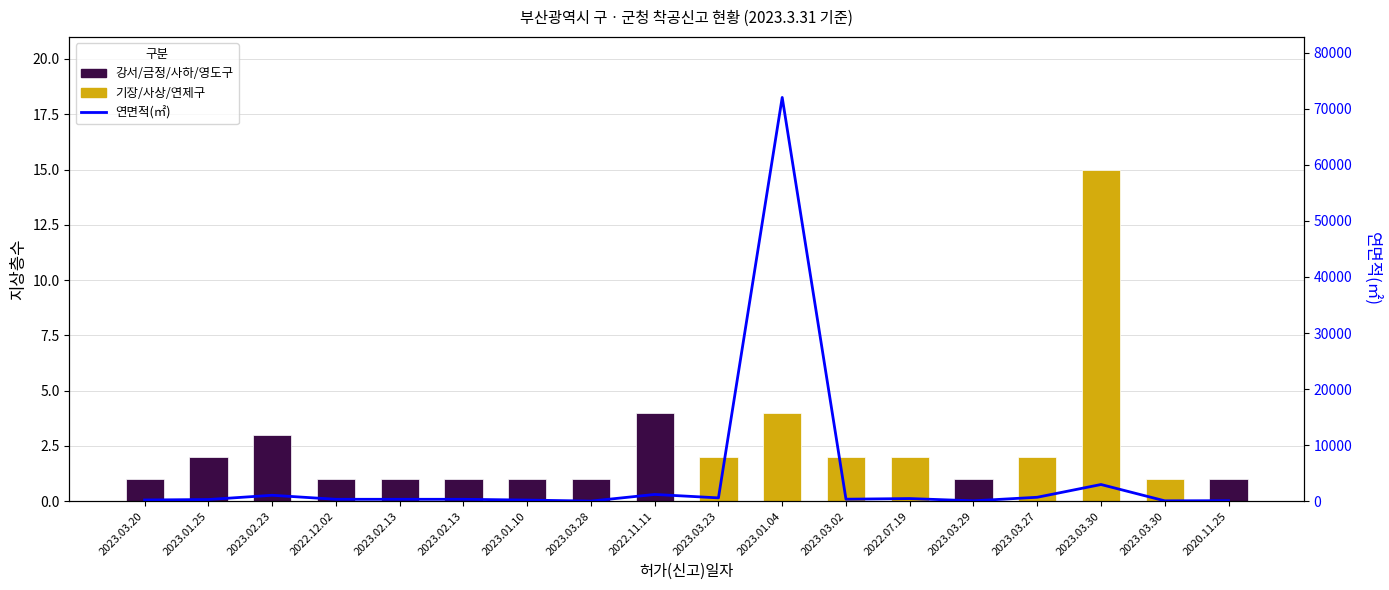

Which label corresponds to the smallest value in the chart?

2023.03.28